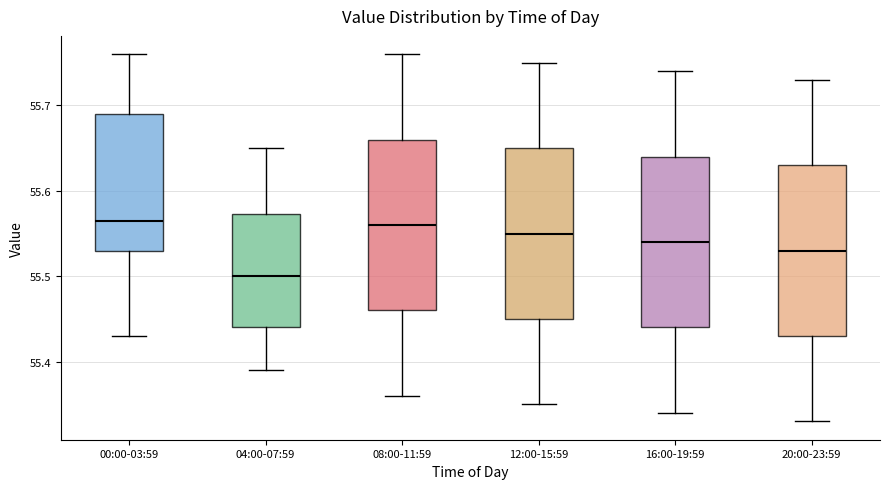

Where does the upper whisker of the box for 12:00-15:59 end on the y-axis? The values are not printed on the chart, so give them approximately, as read against the axis.

55.75